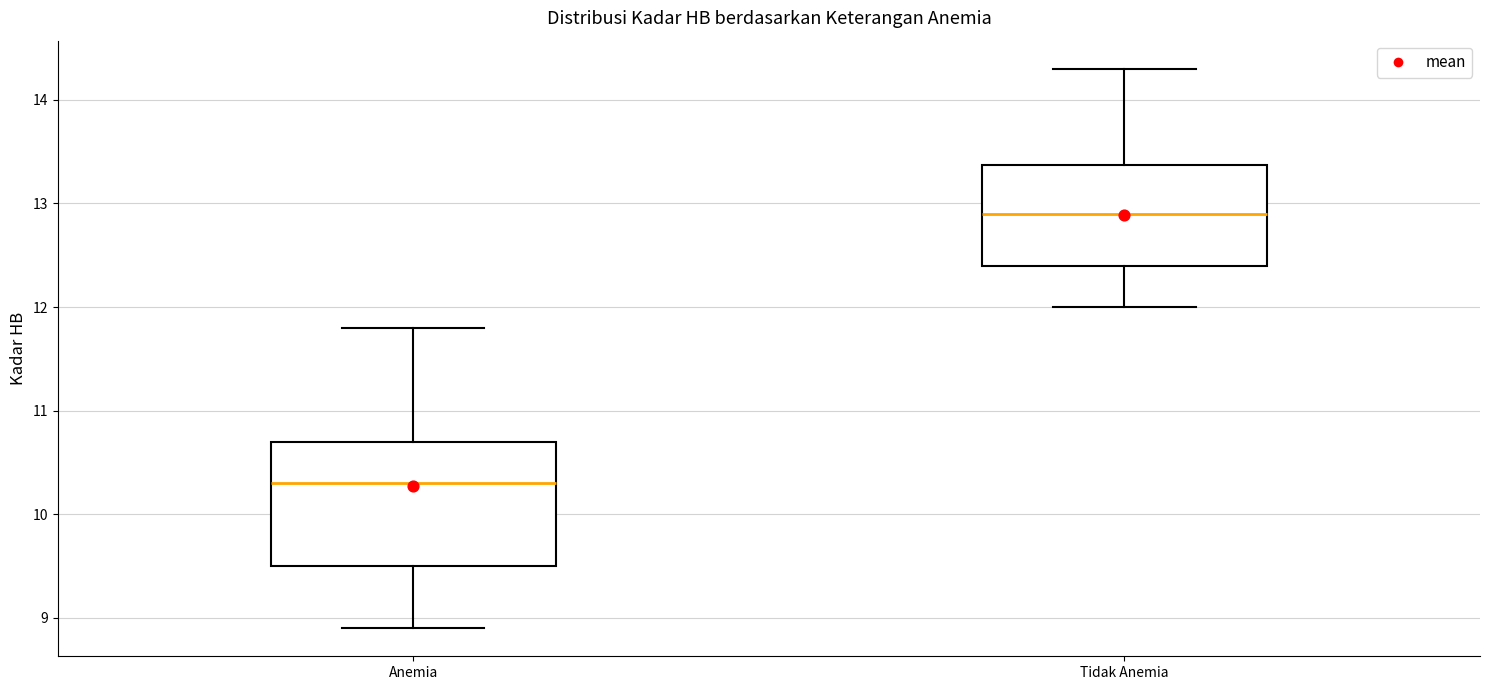

Comparing the boxes themselves (not the whiskers), which one is the tallest?

Anemia